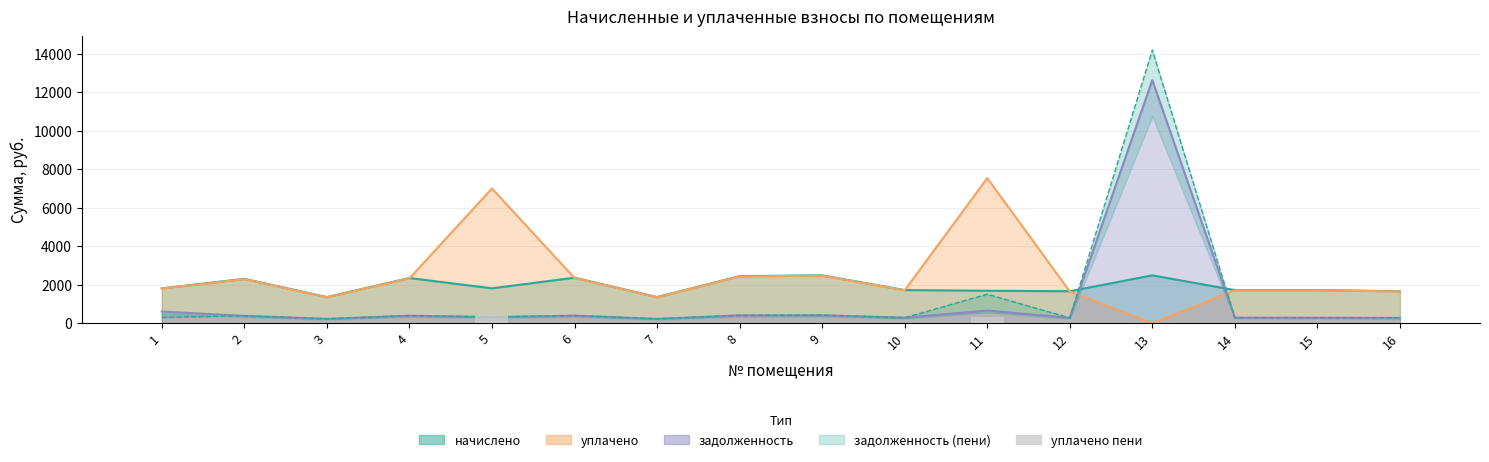

Count the number of categories in the chart.

16